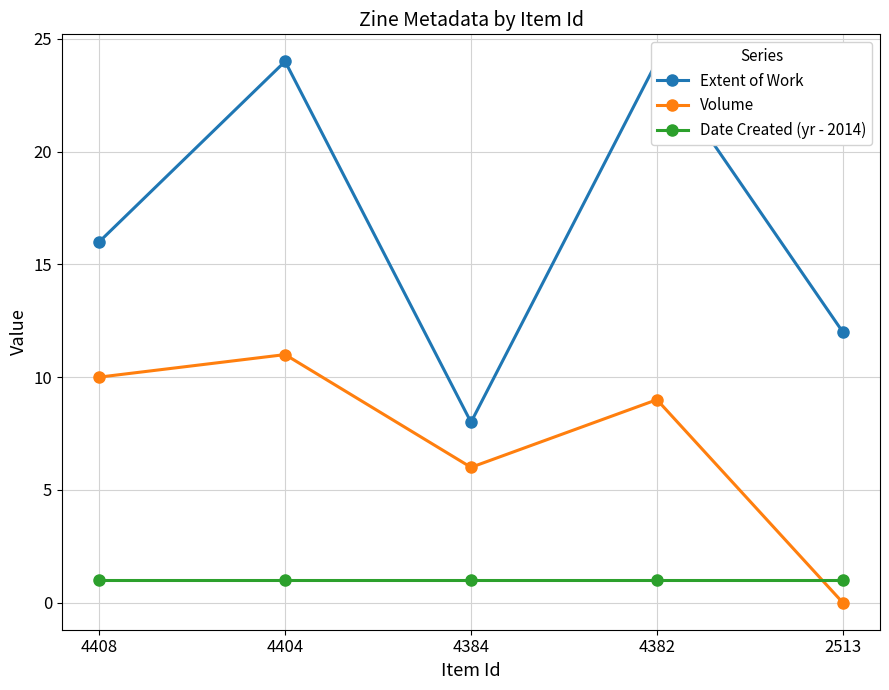

Rank the series by their maximum value, from lowest to highest.

Date Created (yr - 2014), Volume, Extent of Work